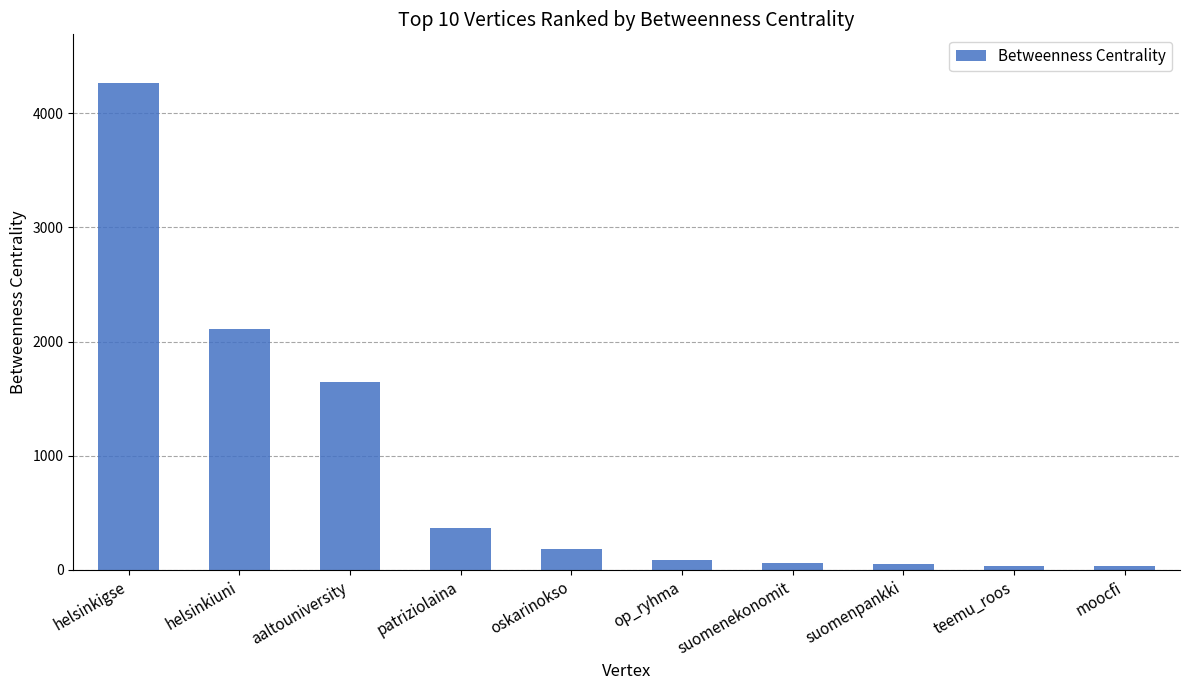

Where does the data first go above 180?

helsinkigse